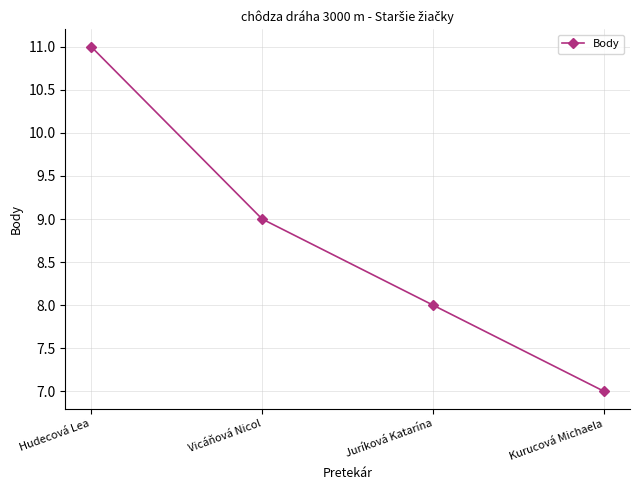

The value at Vicáňová Nicol is 14. True or false?

False